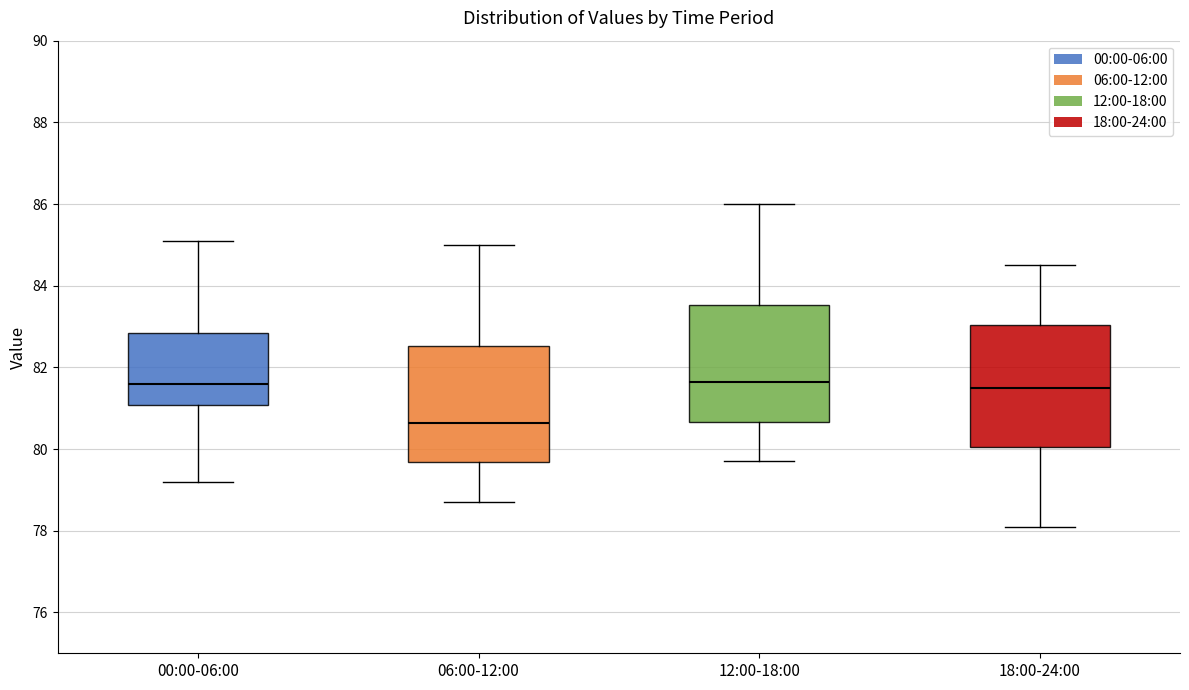

Which box's median line is the lowest?

06:00-12:00